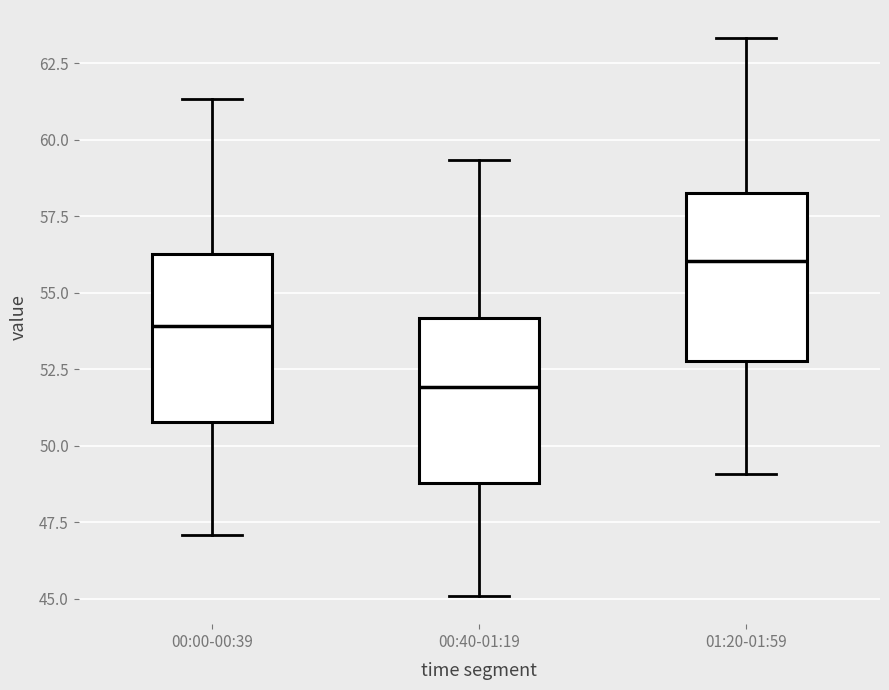

Where is the upper edge of the box for 01:20-01:59 on the y-axis? The values are not printed on the chart, so give them approximately, as read against the axis.

58.5